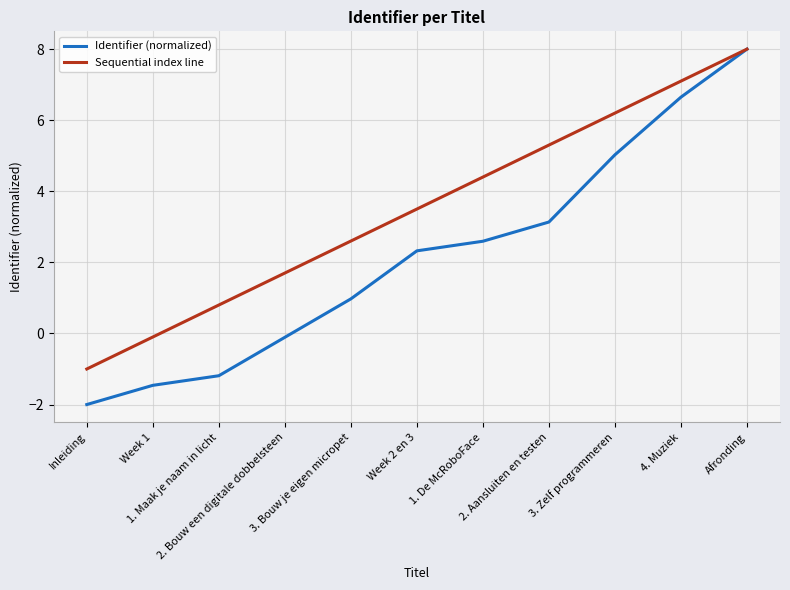

What is the approximate value of Identifier (normalized) at 1. Maak je naam in licht?

-1.2